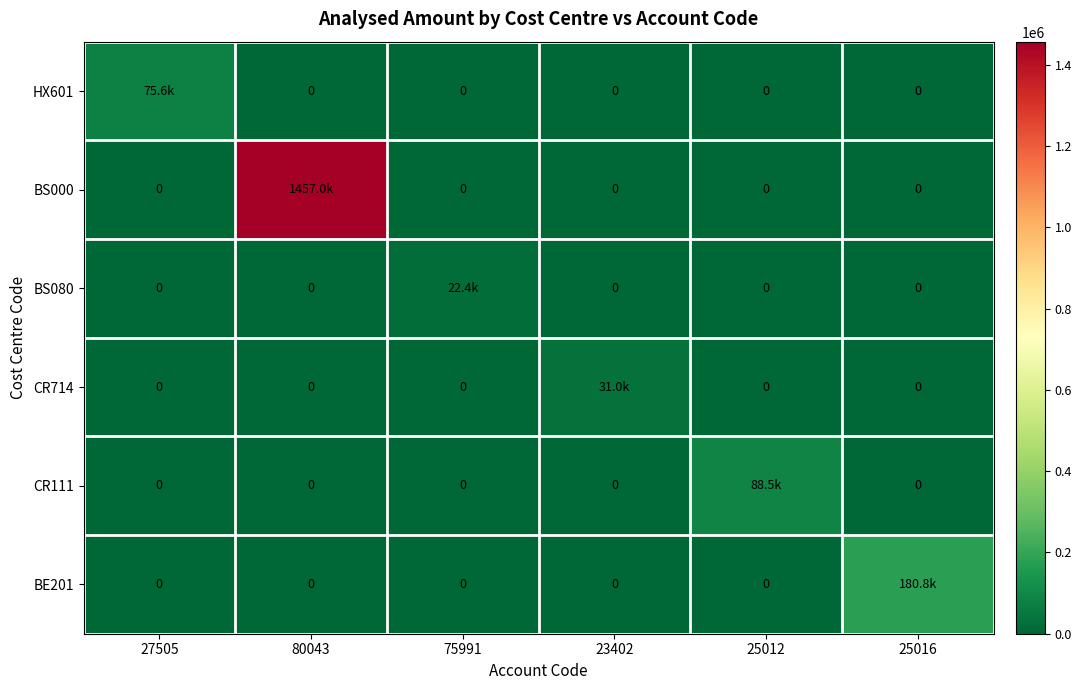

At which label does HX601 reach its minimum?

80043